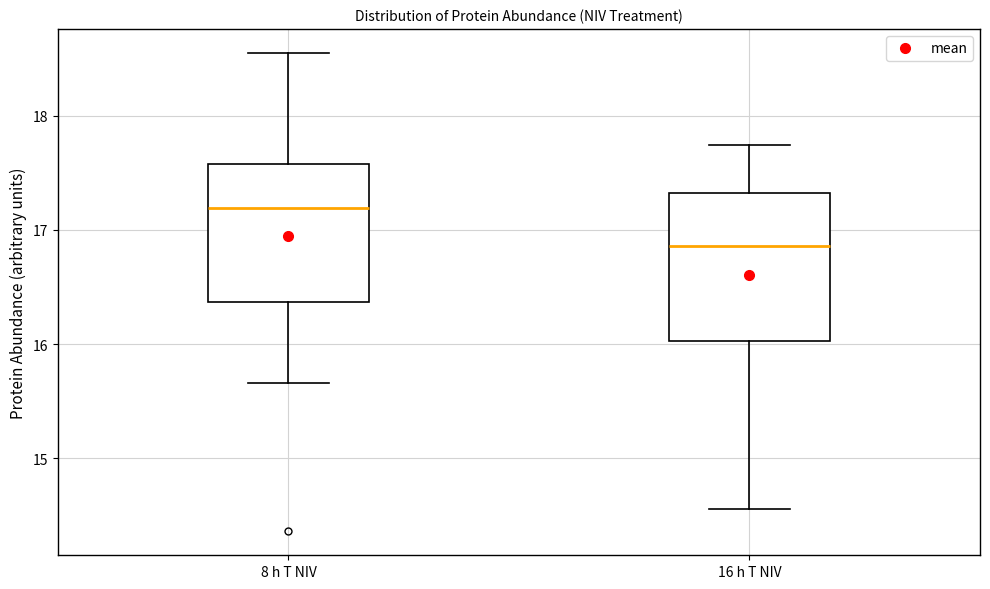

Where does the lower whisker of the box for 8 h T NIV end on the y-axis? The values are not printed on the chart, so give them approximately, as read against the axis.

15.7